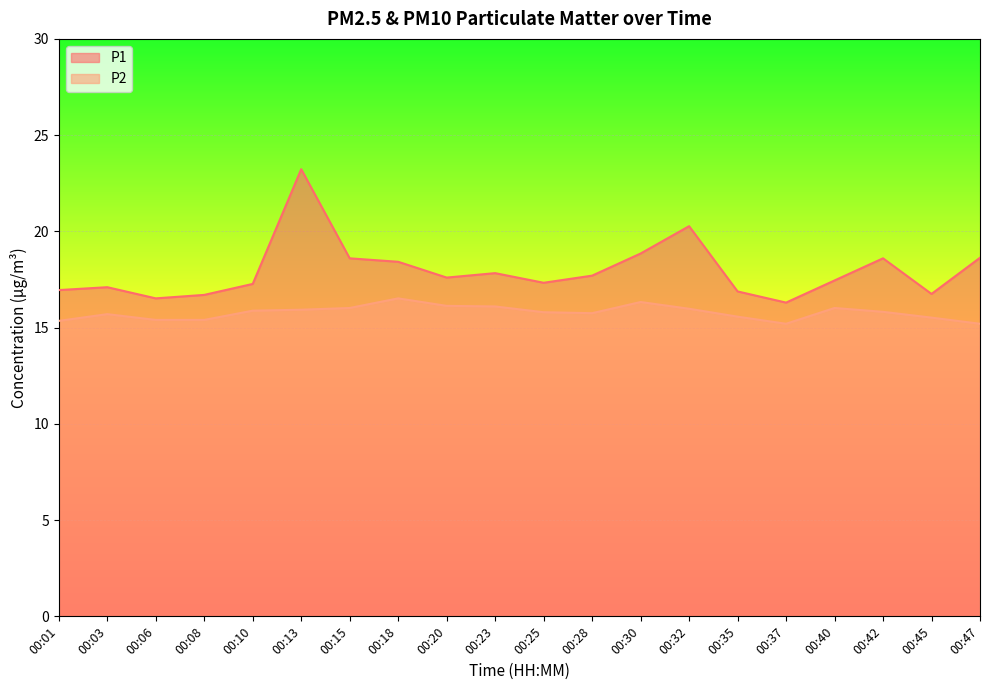

Which series has the widest spread of values?

P1